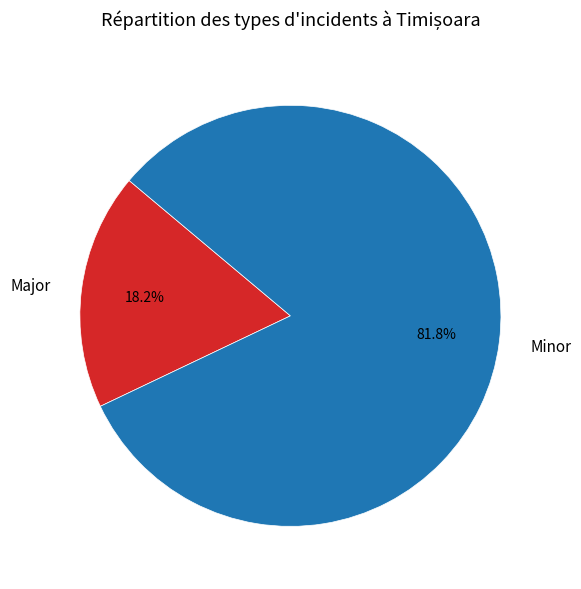

Which slice is the largest?

Minor